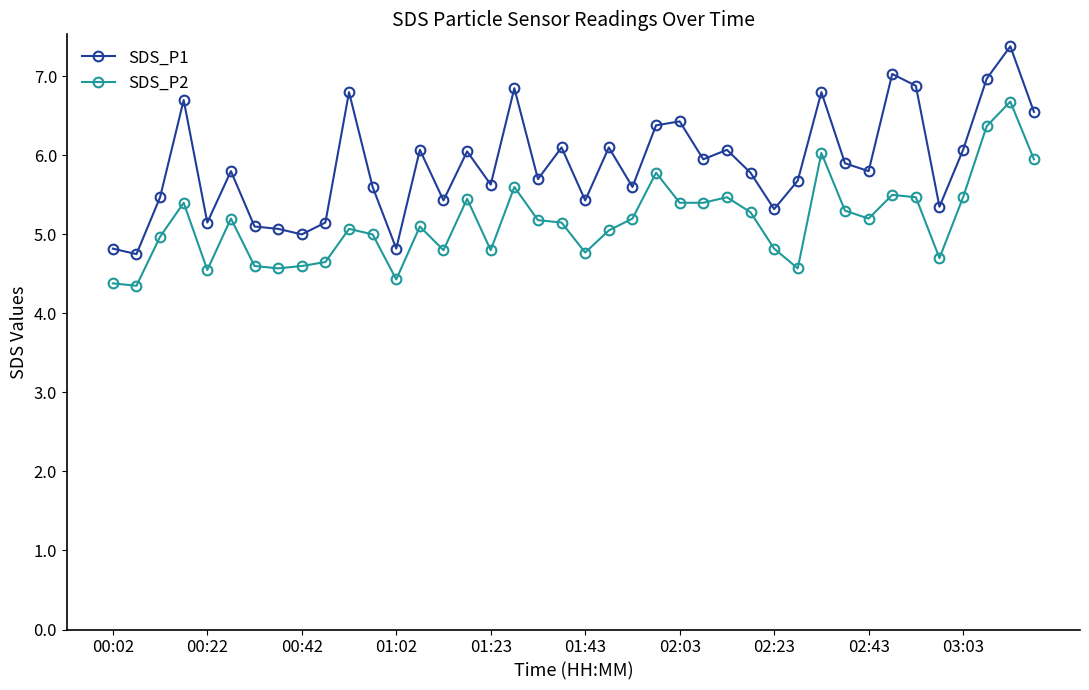

Count the number of categories in the chart.

40